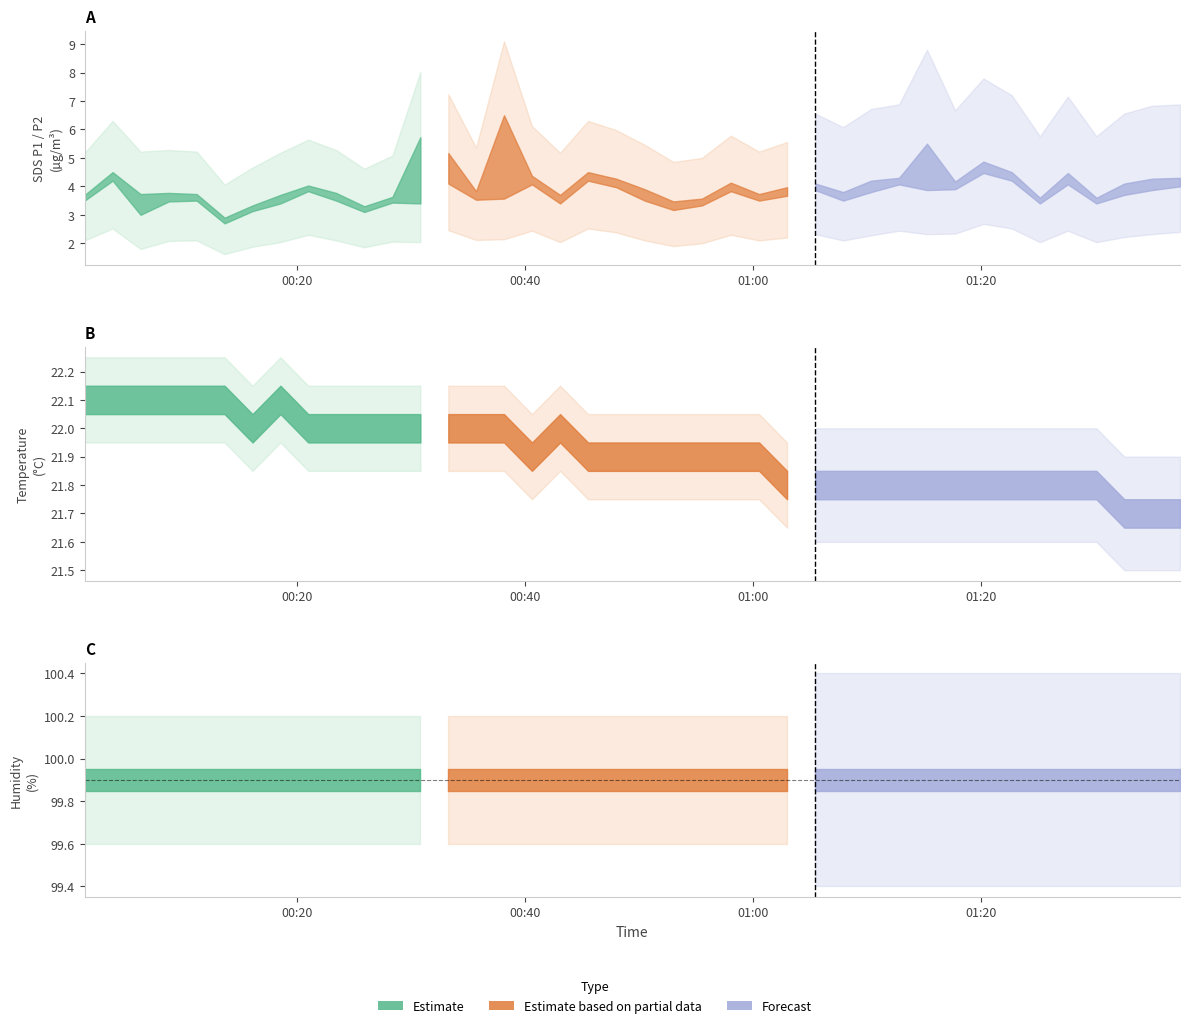

Is it true that SDS_P2 equals 5.8 at 15?

False